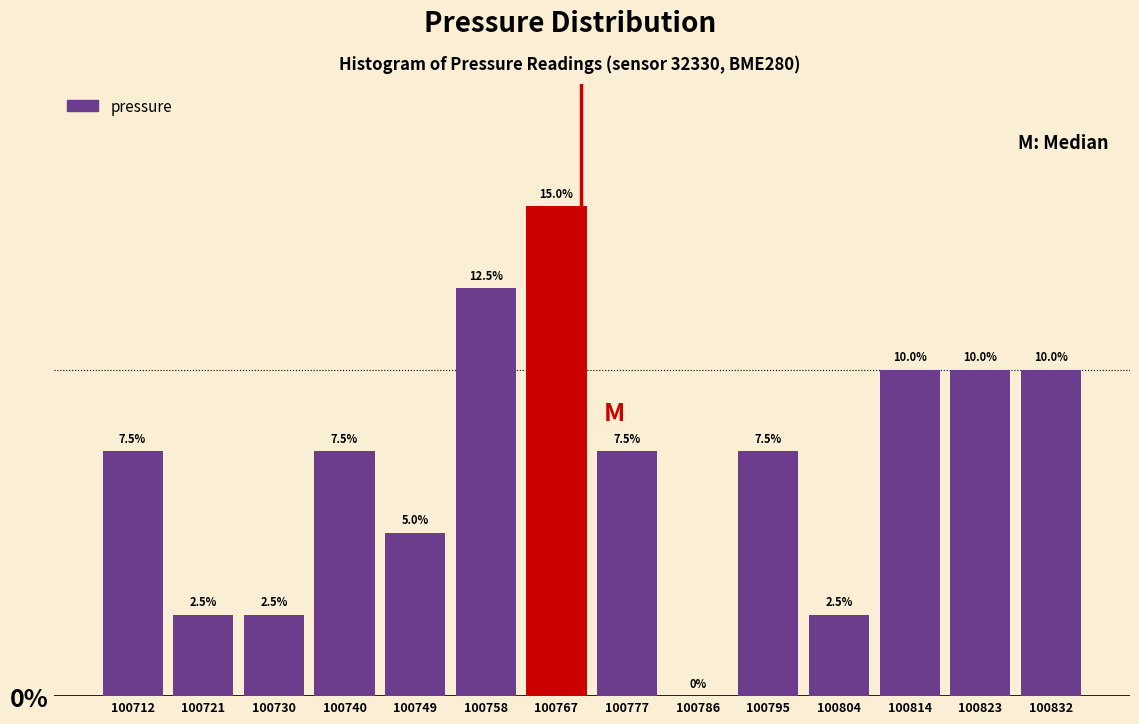

How tall is the bar that spans 100772 to 100781 on the x-axis? The bar edges are not printed on the chart, so give them approximately, as read against the axis.

7.5